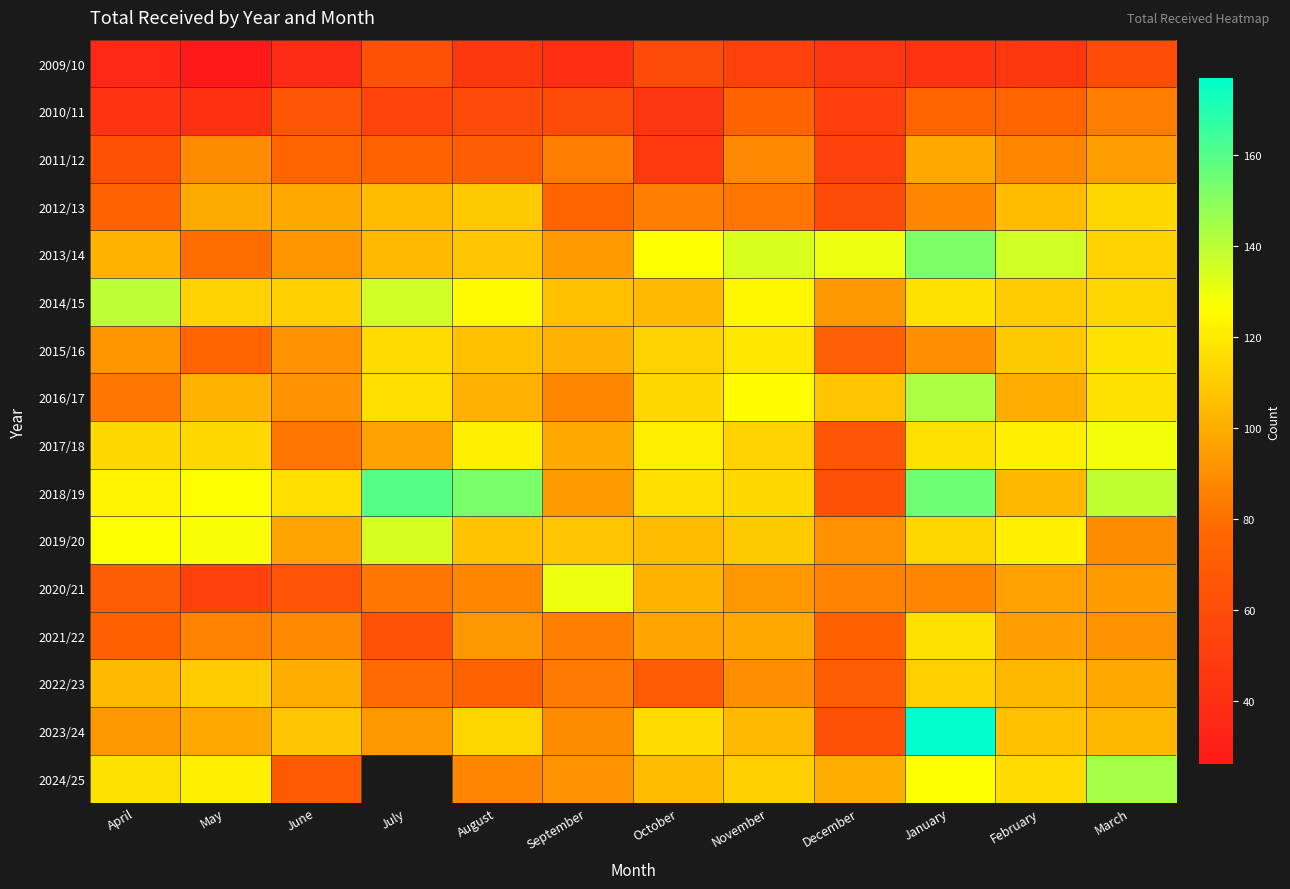

What is the difference between the highest and lowest values at November?

81.0